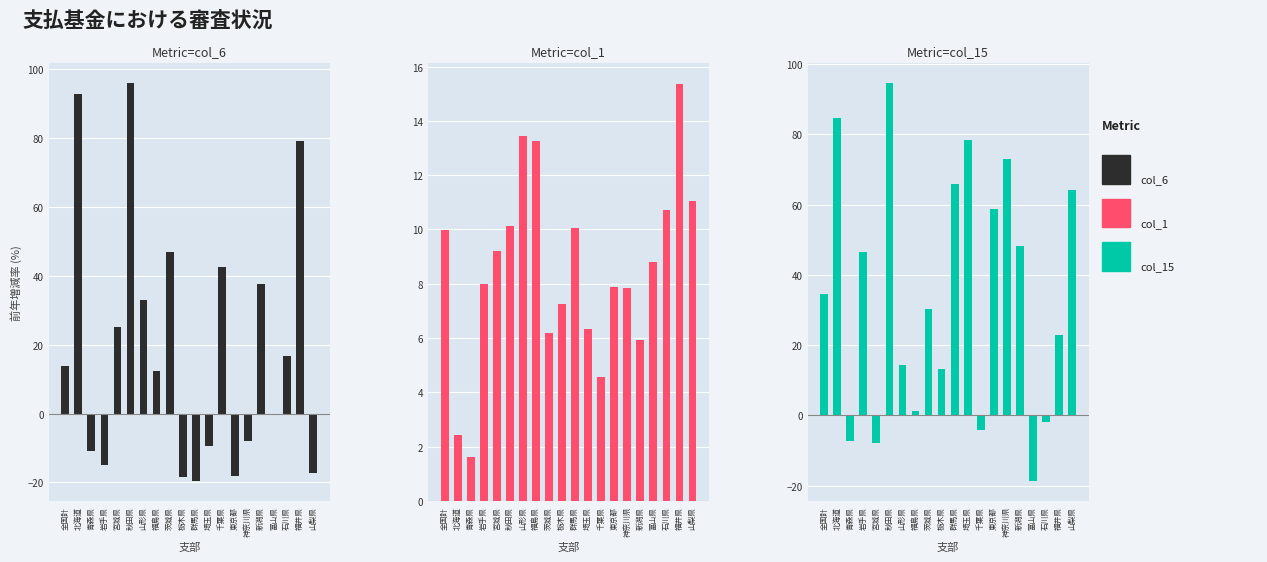

What is the label of the 2nd bar from the right?

福井県